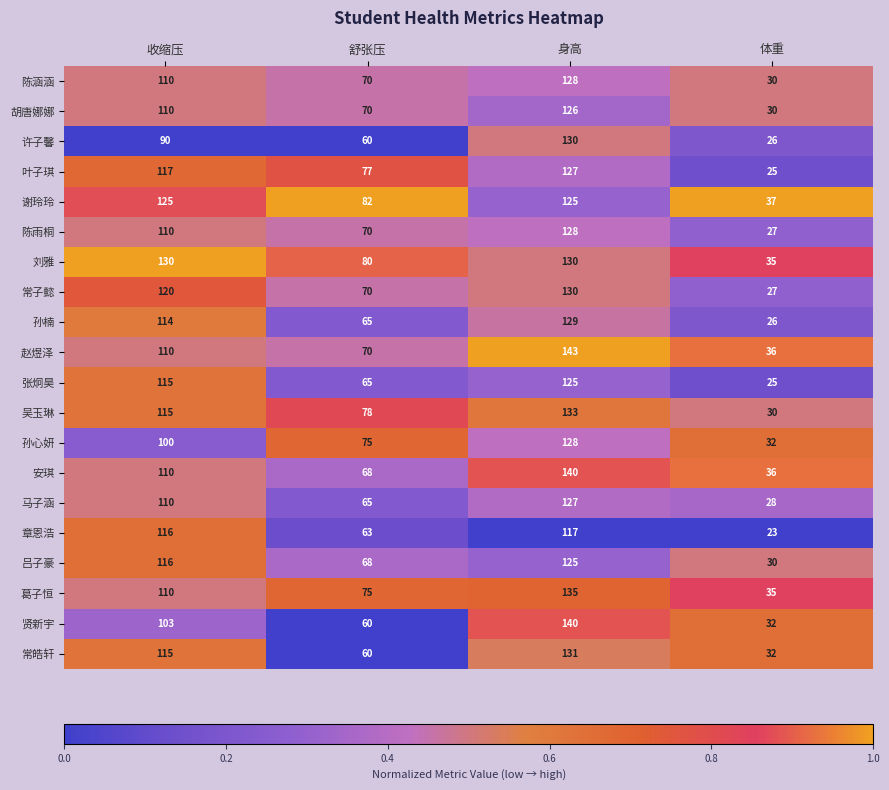

What is the spread (max minus min) of values at 身高?

26